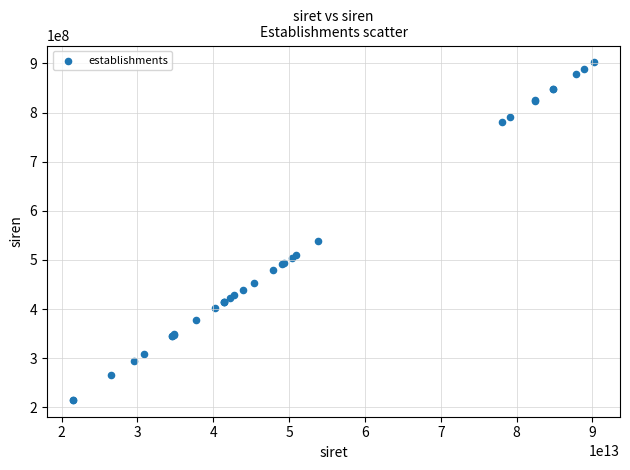

What Y value in the scatter plot is closest to 558608514?

538286030